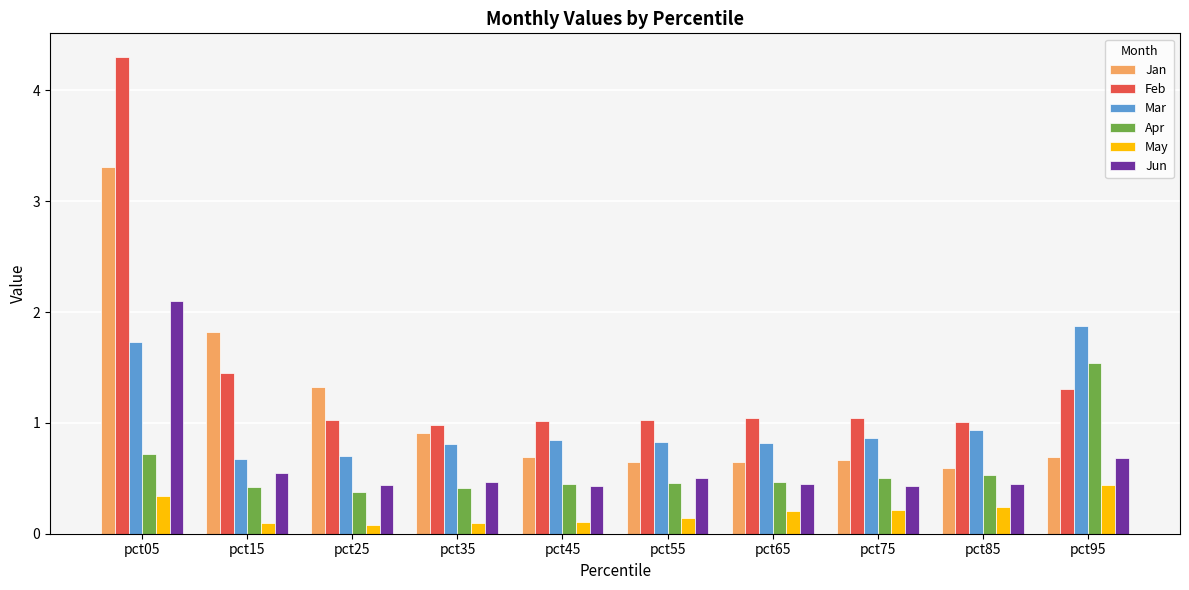

What is the spread (max minus min) of values at pct65?

0.8